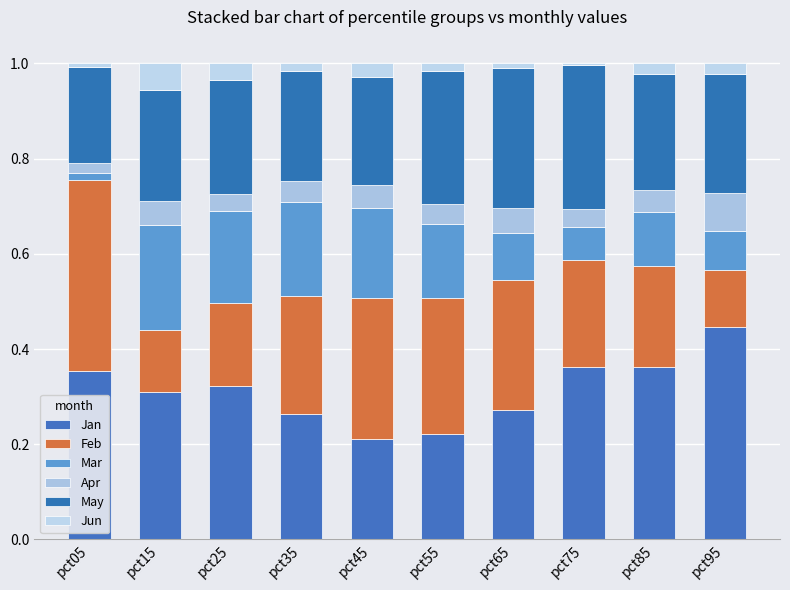

Does the chart contain stacked bars?

Yes